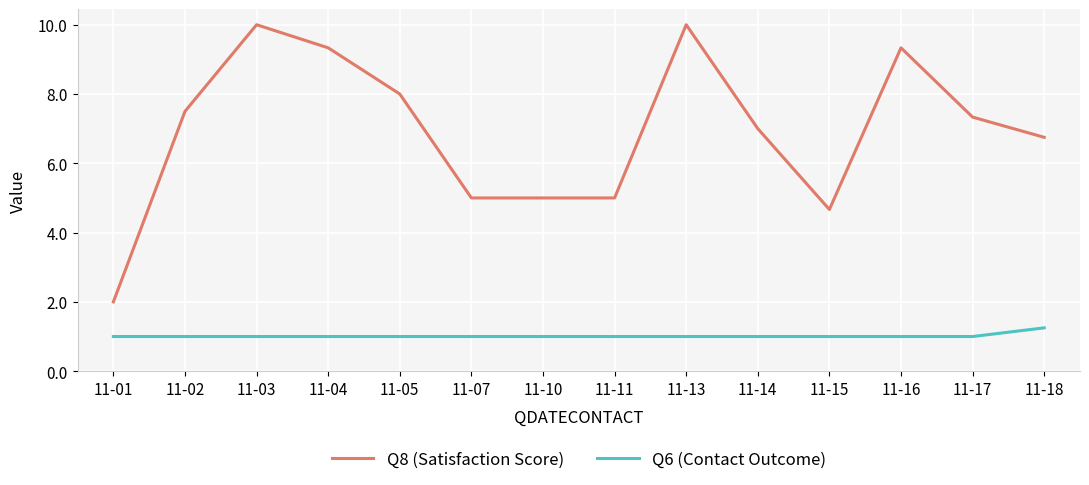

What is the maximum value shown in the chart?

10.0